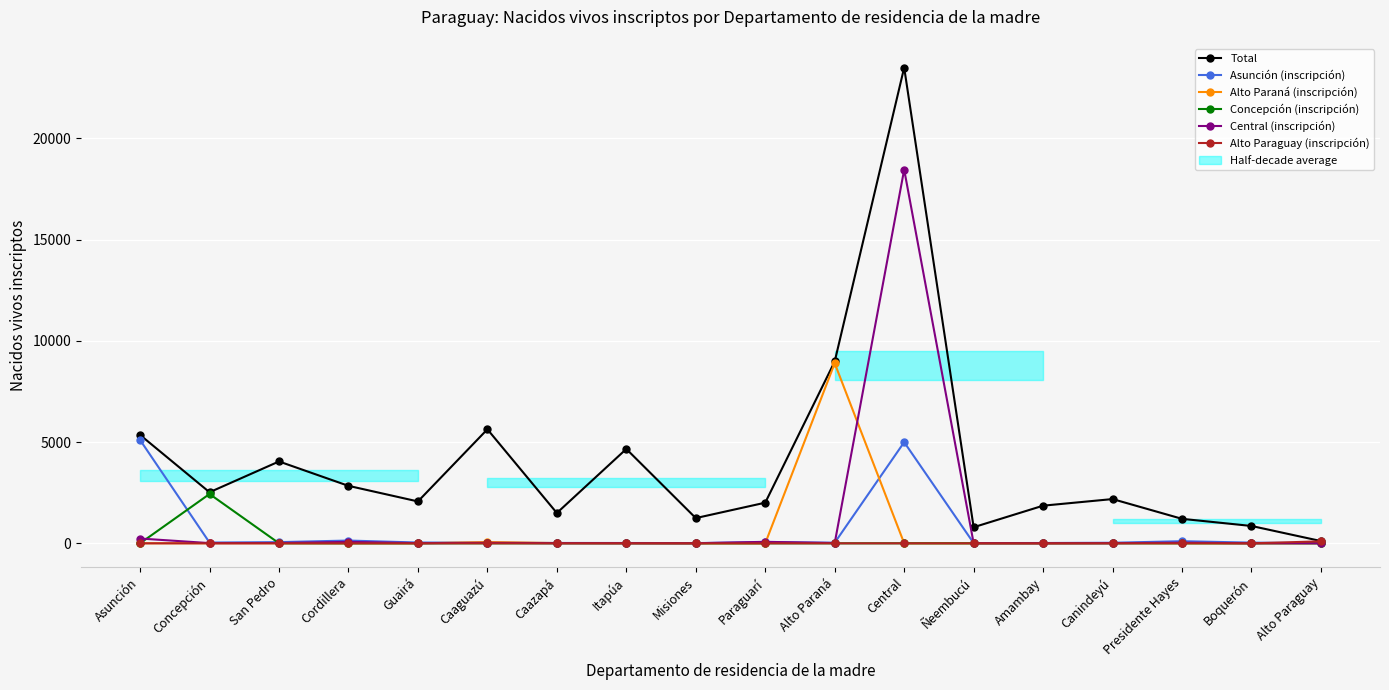

True or false: Total has more than 0 points higher than both neighbors.

True